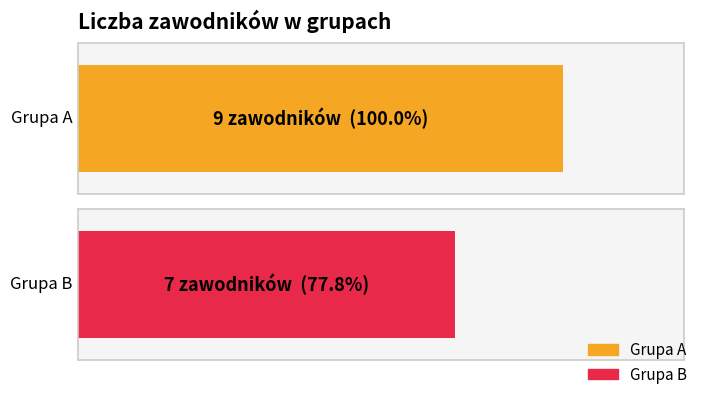

Are the bars grouped side by side (vs. stacked)?

No